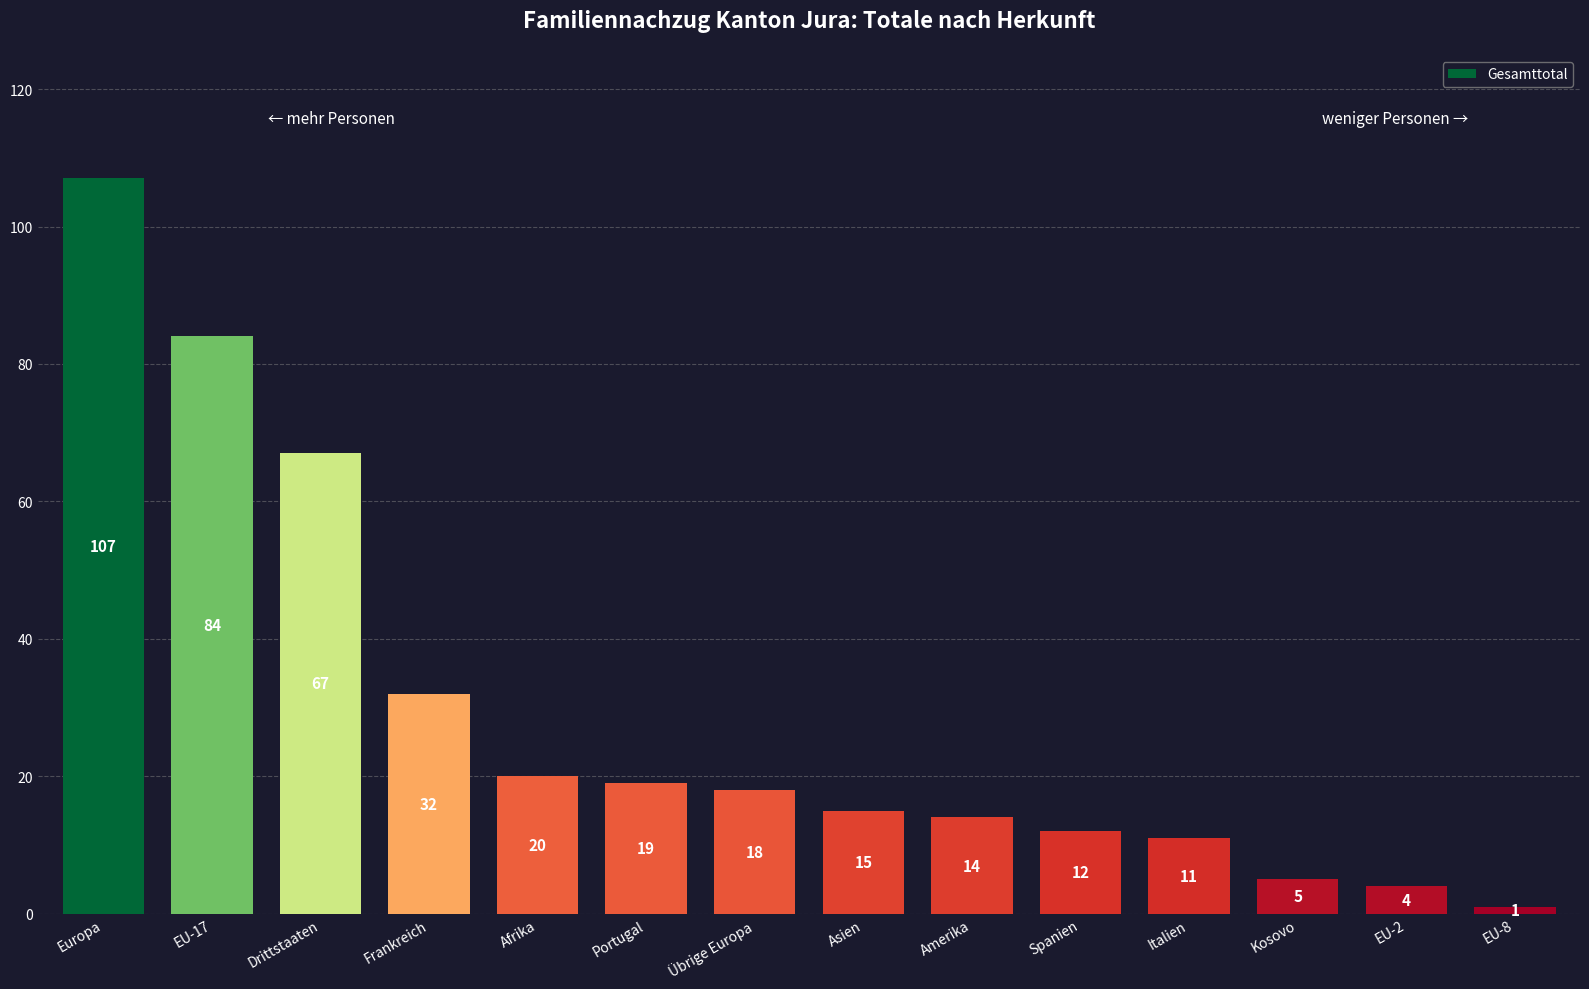

Is it true that the value at EU-17 is 84?

True